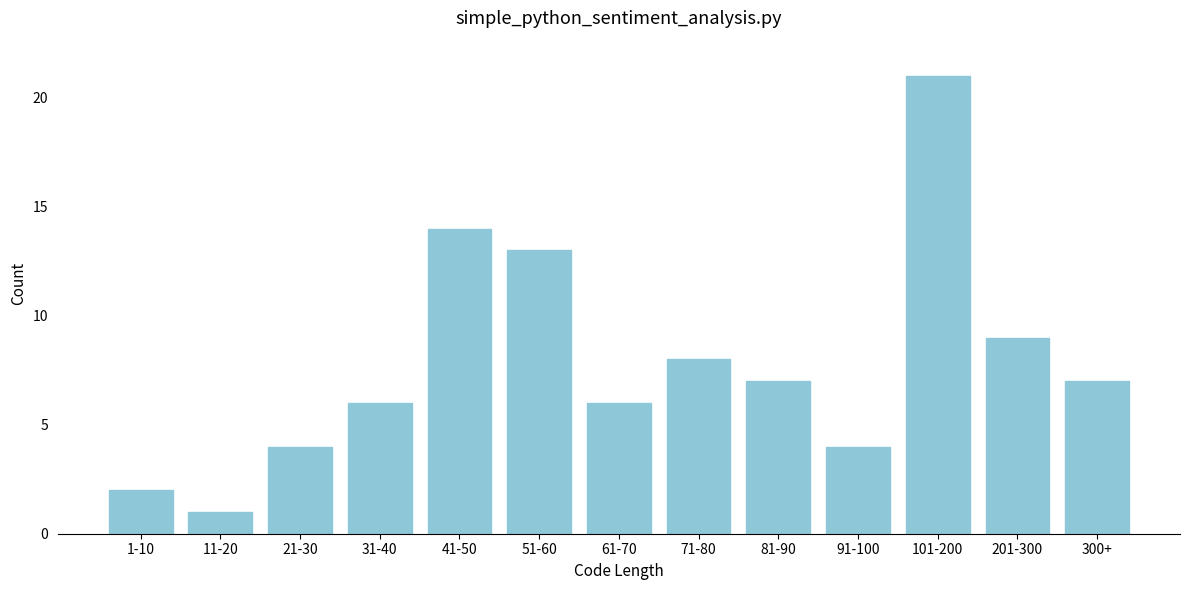

Reading left to right, list all the values displayed in this chart.

2	1	4	6	14	13	6	8	7	4	21	9	7